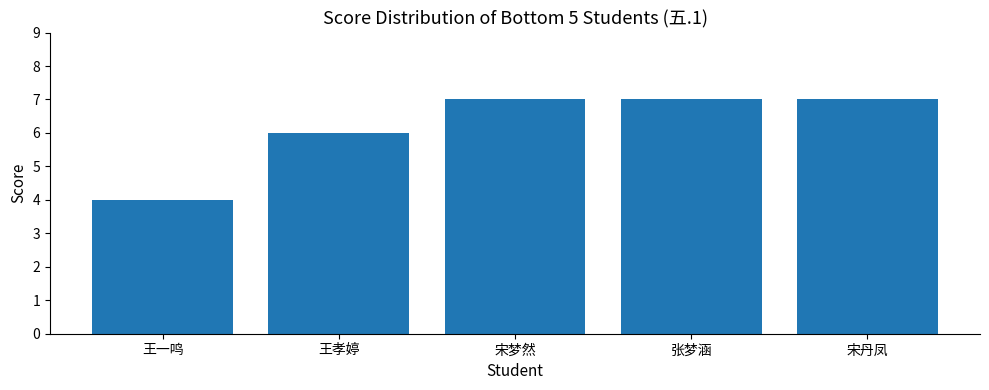

Approximately how many times larger is the value at 王孝婷 compared to 张梦涵?

0.9